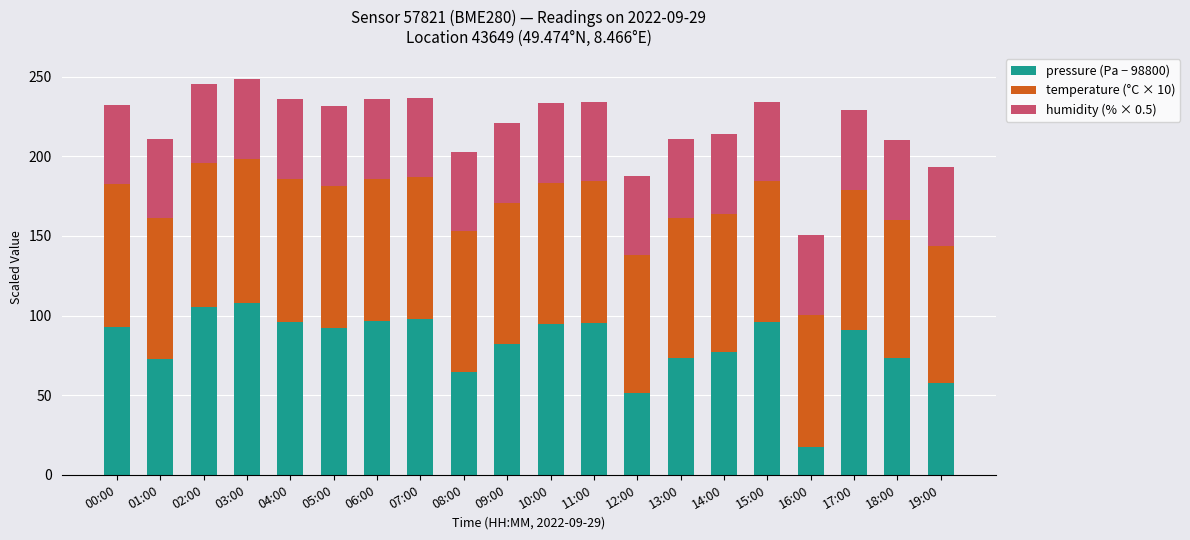

What is the sum of all pressure (Pa − 98800) values?

1634.5